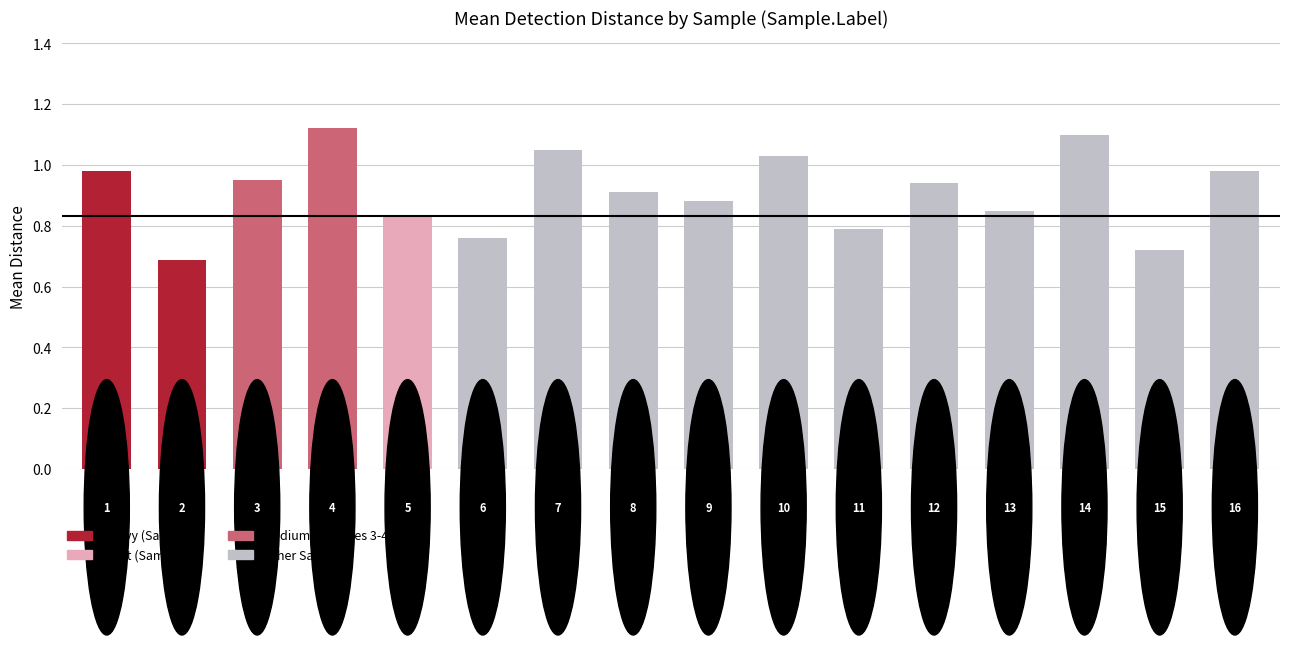

What is the sum of all values?

14.6